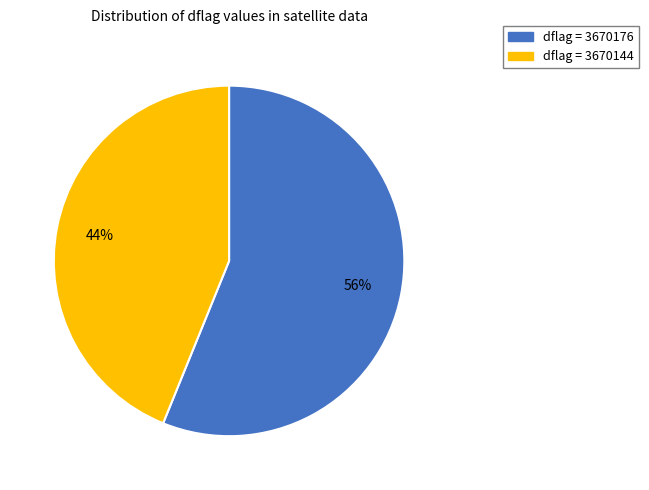

Is there any slice that represents more than half of the pie?

Yes